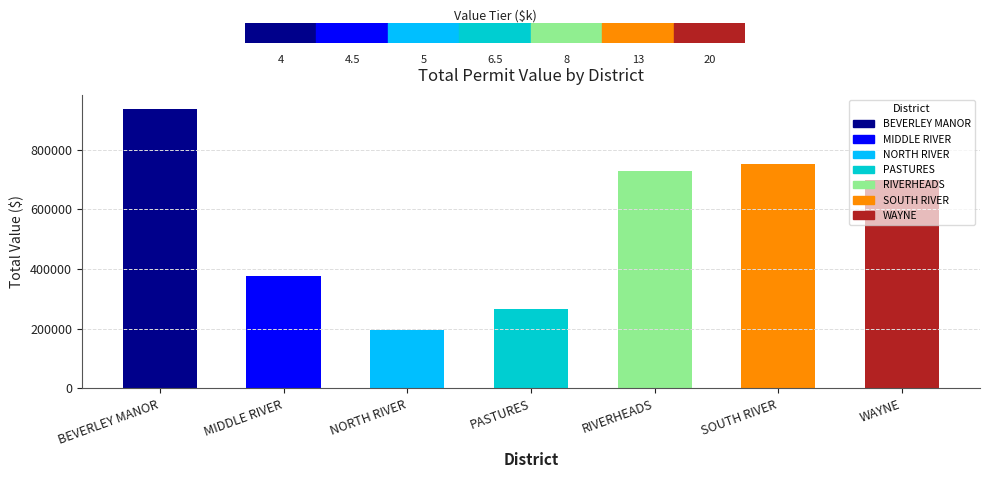

Reading left to right, list all the values displayed in this chart.

937000	377390	195000	265000	730000	752890	698369